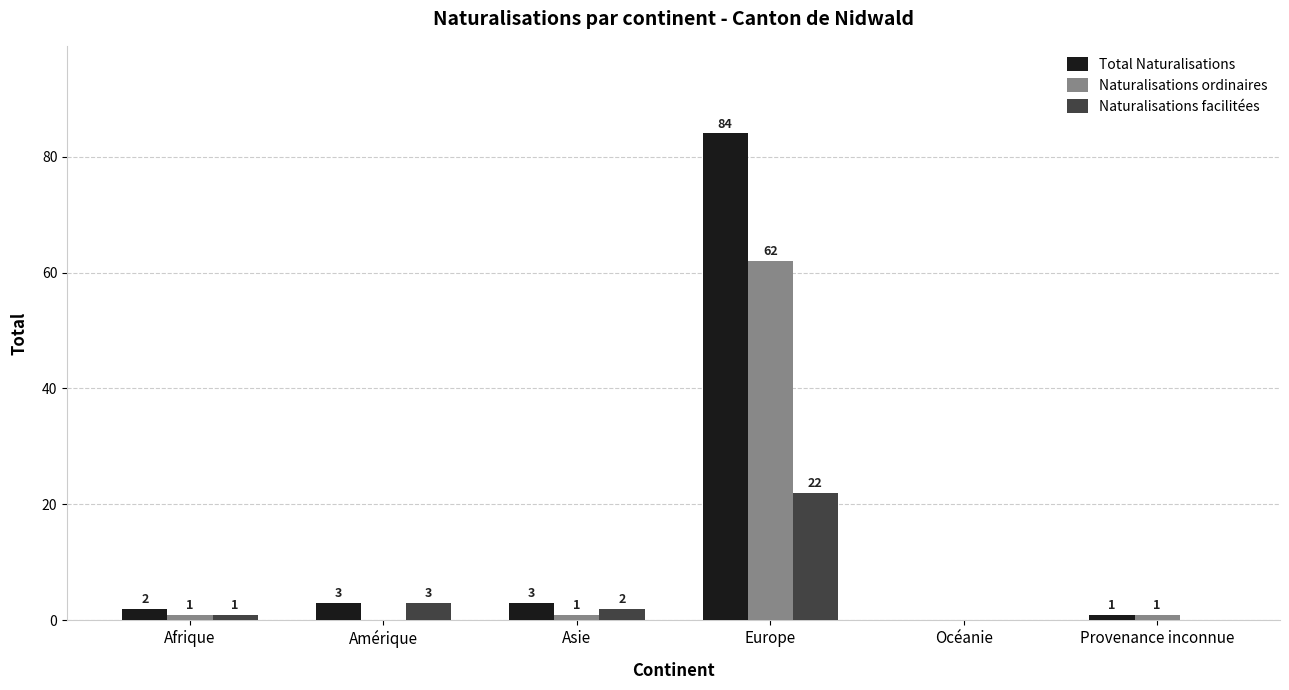

What is the sum of the Naturalisations ordinaires values at Europe and Asie?

63